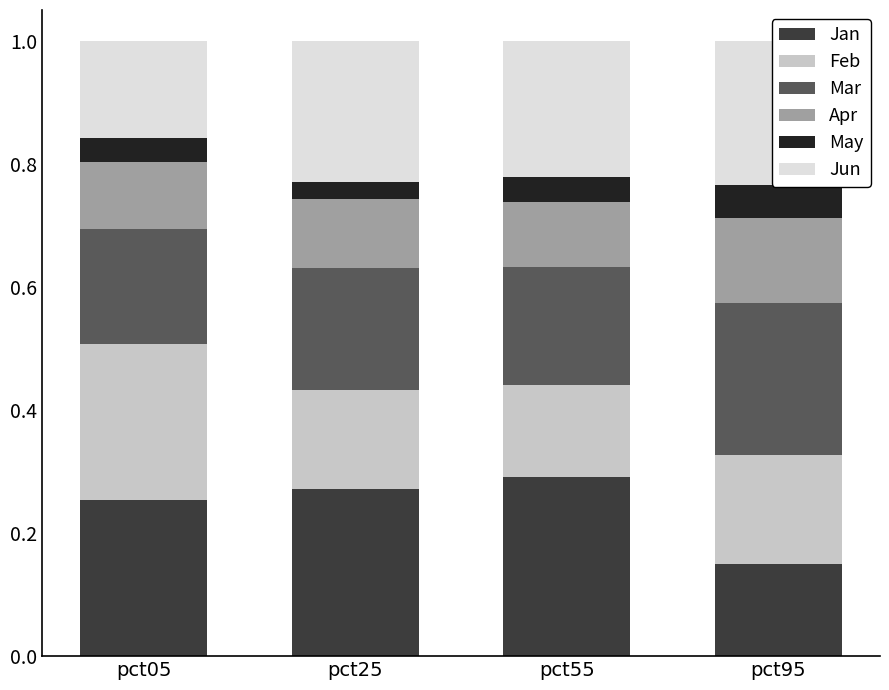

Which category has the highest value across all series?

pct55